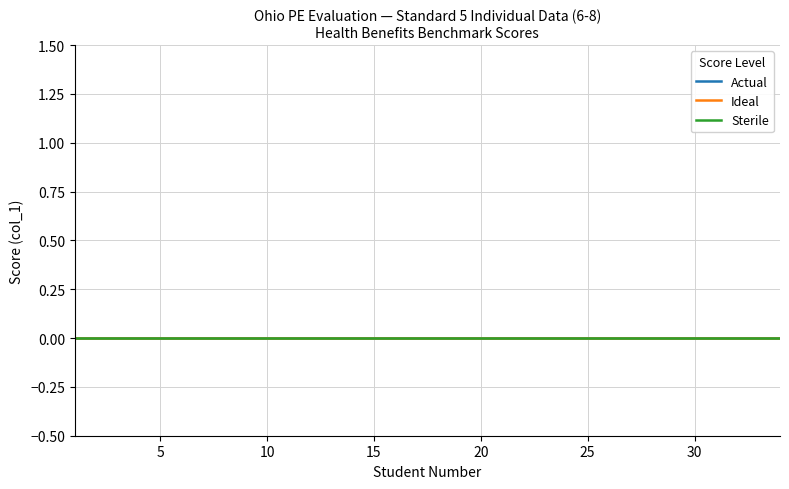

Rank the categories by Actual value from highest to lowest.

20, 19, 18, 17, 16, 15, 14, 13, 12, 11, 10, 9, 8, 7, 6, 5, 4, 3, 2, 1